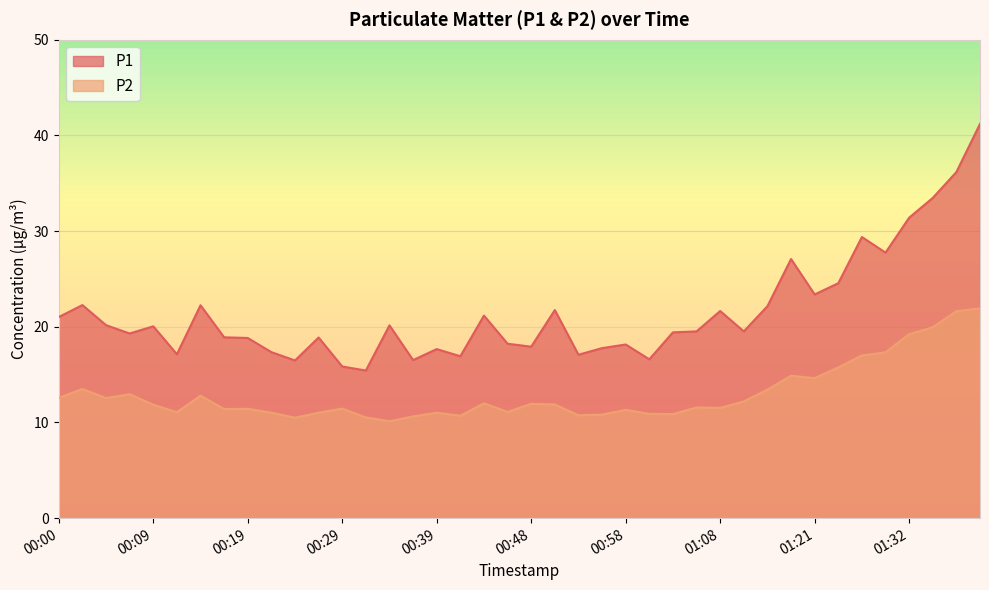

Where is P2 nearest to the value 16?

01:24